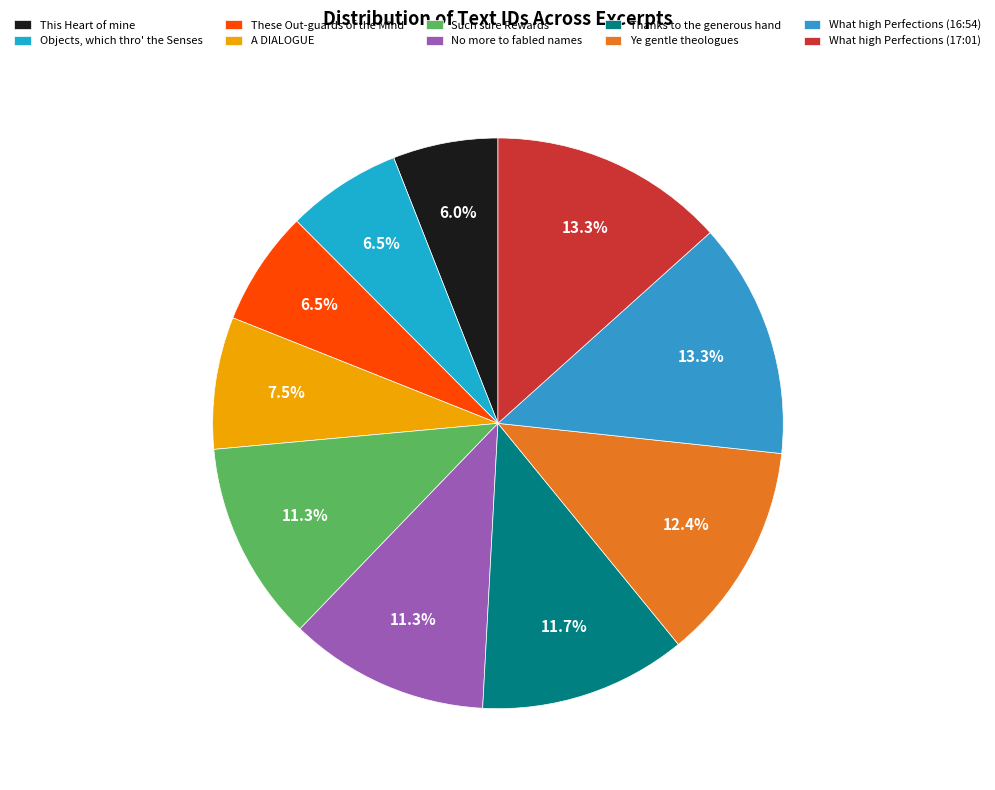

How many segments does this pie chart have?

10